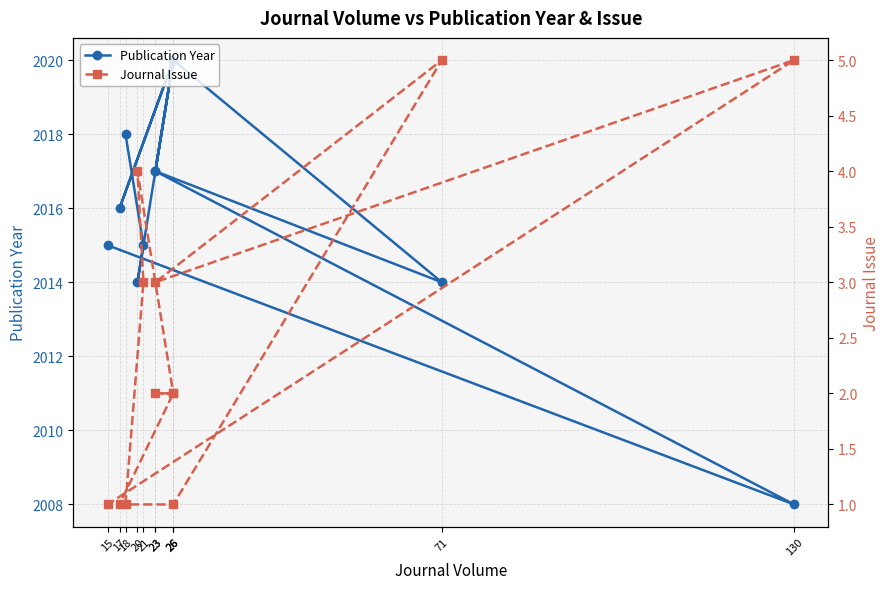

Does the chart have visible grid lines?

Yes